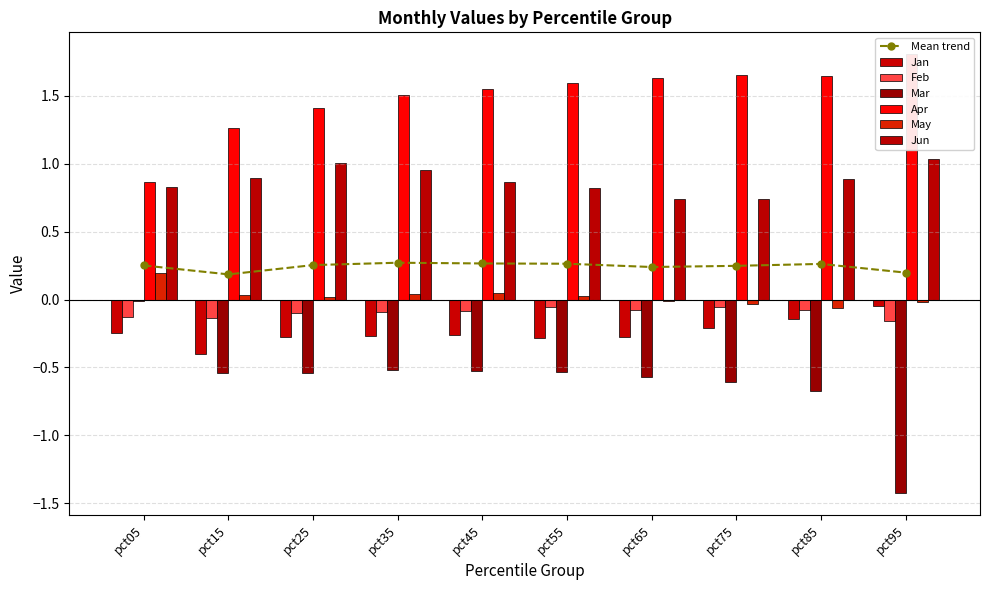

Which series has the largest total across all categories?

Apr